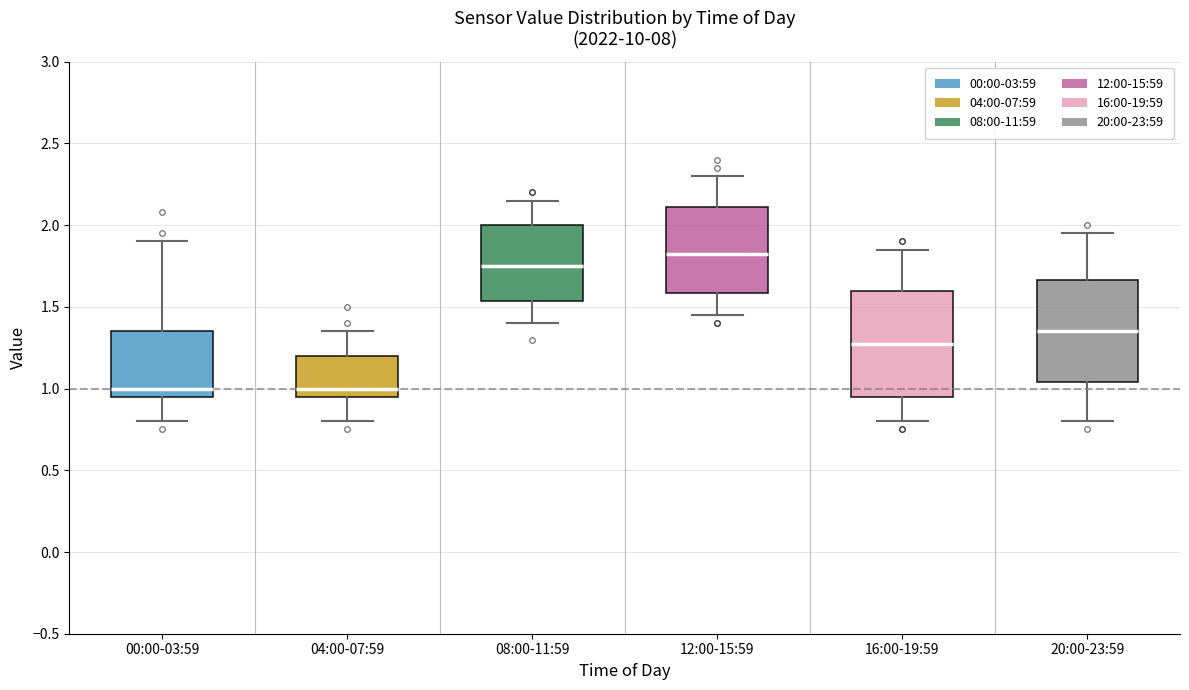

Reading left to right, transcribe this box plot: for each box, give where its median line is, the range the box spans, and where its two whiskers end, as read against the y-axis. The values are not printed on the chart, so give them approximately, as read against the axis.

00:00-03:59: median 1.00, box 0.95 to 1.35, whiskers 0.80 to 1.90
04:00-07:59: median 1.00, box 0.95 to 1.20, whiskers 0.80 to 1.35
08:00-11:59: median 1.75, box 1.55 to 2.00, whiskers 1.40 to 2.15
12:00-15:59: median 1.85, box 1.60 to 2.10, whiskers 1.45 to 2.30
16:00-19:59: median 1.30, box 0.95 to 1.60, whiskers 0.80 to 1.85
20:00-23:59: median 1.35, box 1.05 to 1.65, whiskers 0.80 to 1.95